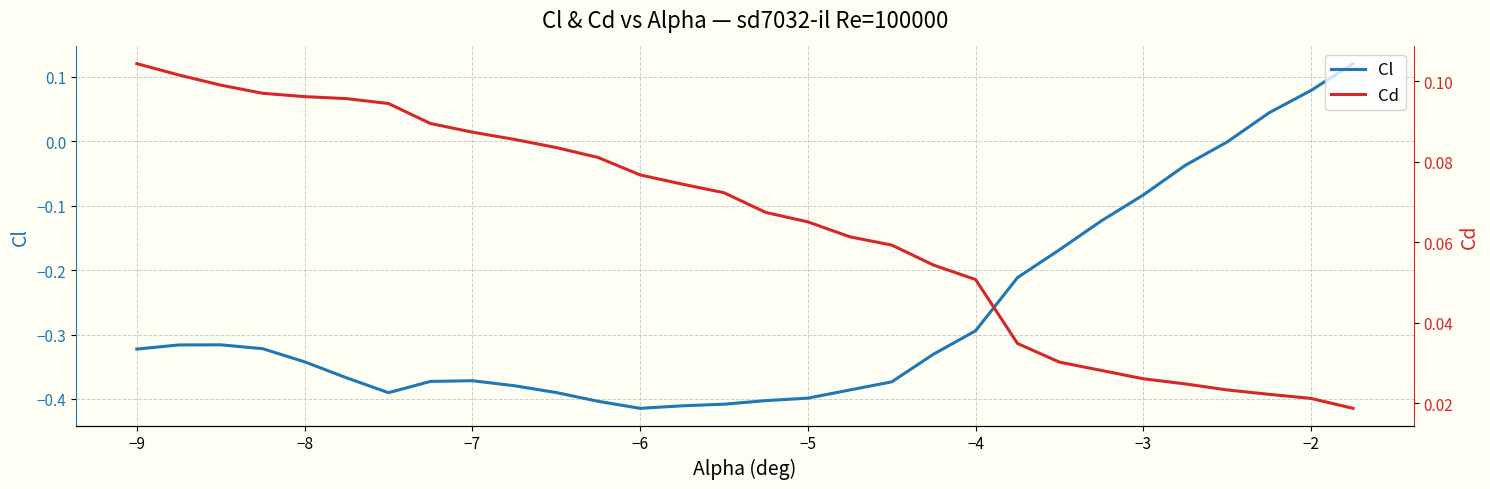

How many data points does each series have?

30